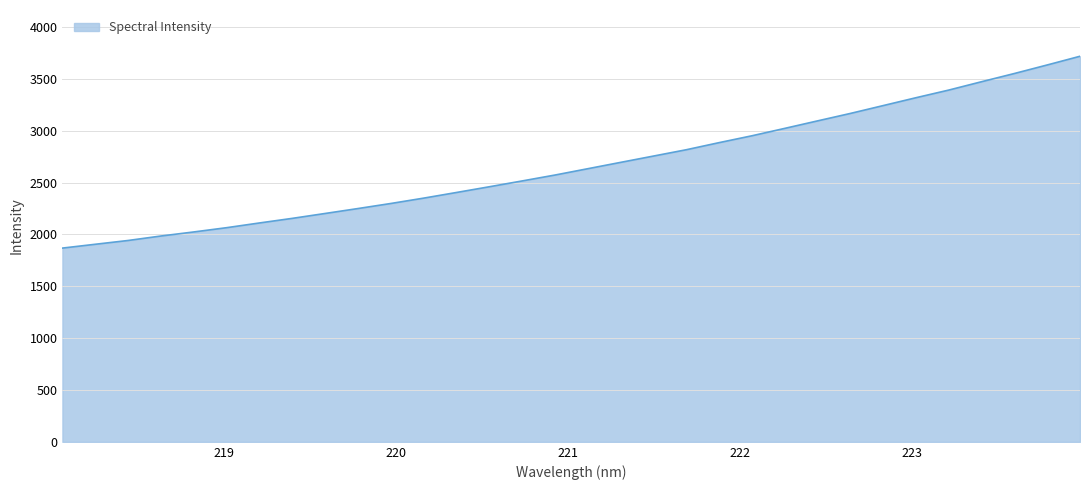

What is the greatest value displayed?

3717.7